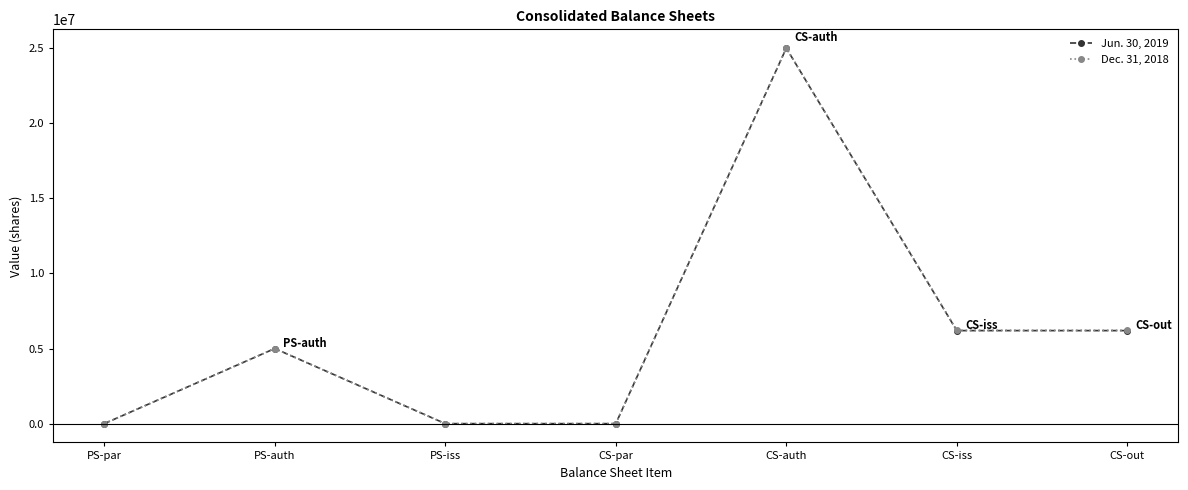

Which category has the highest value across all series?

CS-auth